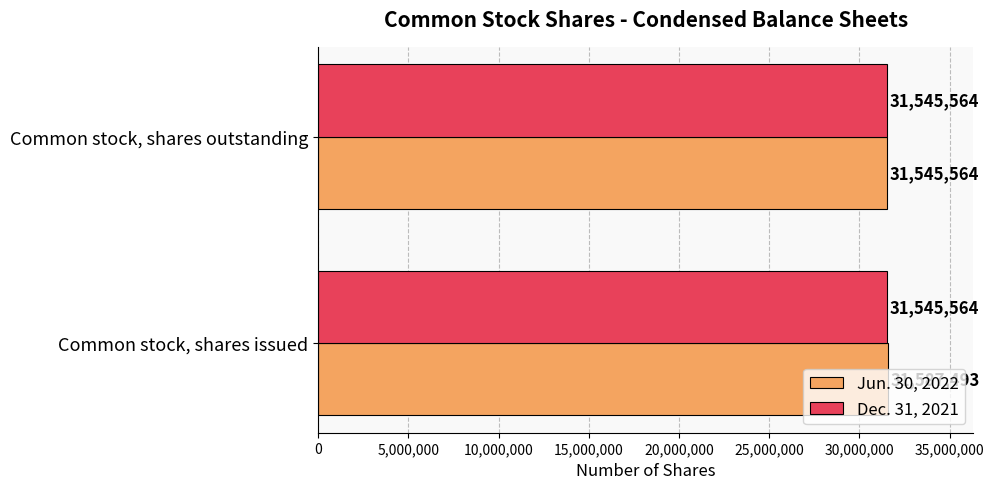

Which series changed the most between Common stock, shares issued and Common stock, shares outstanding?

Jun. 30, 2022